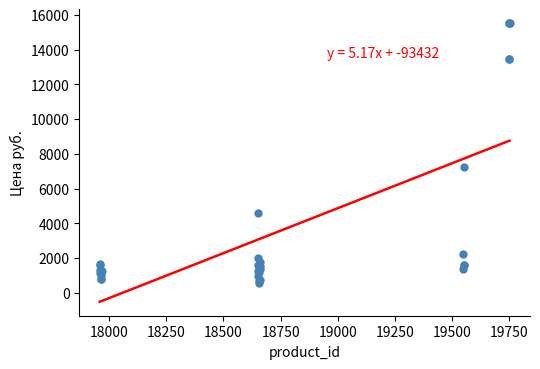

What Y value in the scatter plot is closest to 8056?

7230.6